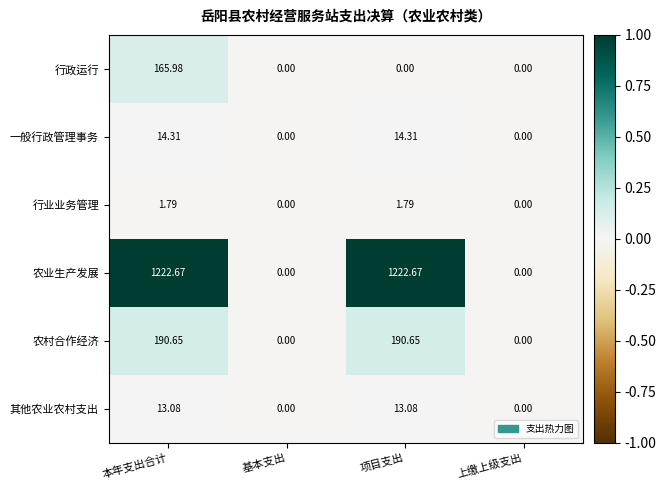

At which label does 一般行政管理事务 first exceed 14?

本年支出合计